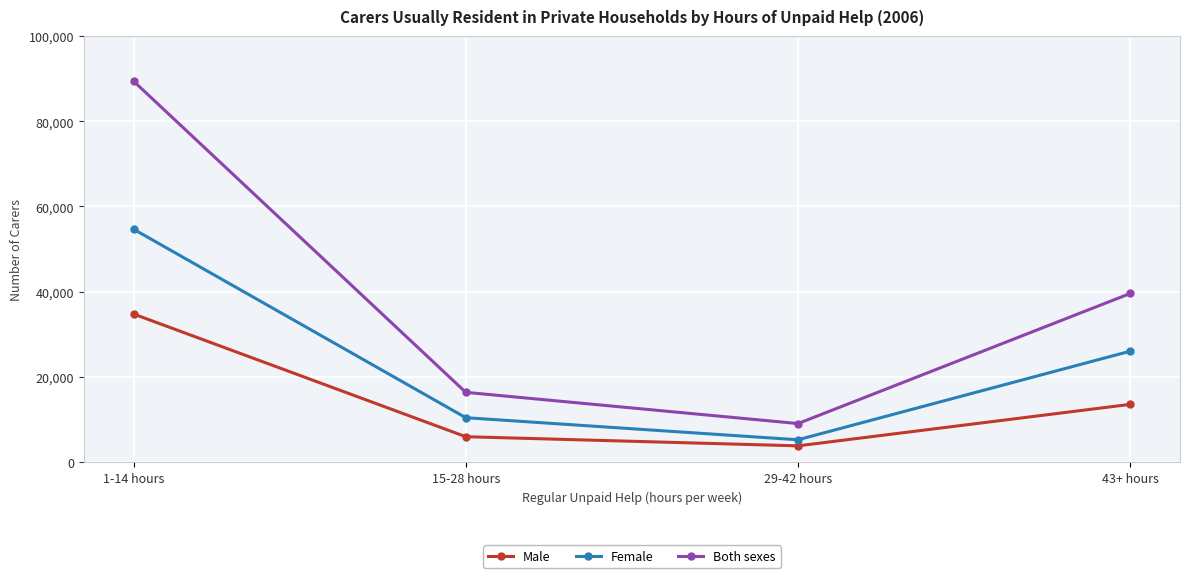

Is this an area chart (filled region under the line)?

No